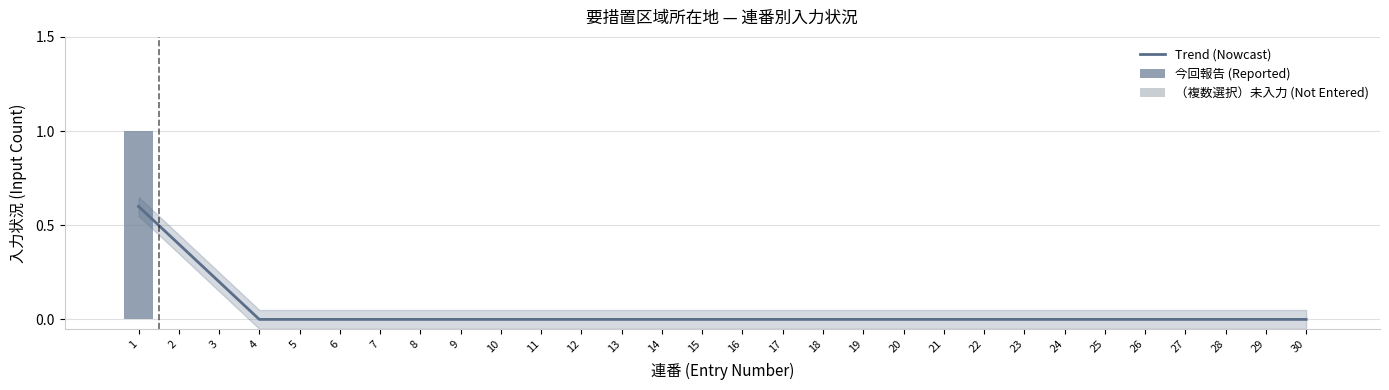

List the labels in order of value, smallest first.

2, 3, 4, 5, 6, 7, 8, 9, 10, 11, 12, 13, 14, 15, 16, 17, 18, 19, 20, 21, 22, 23, 24, 25, 26, 27, 28, 29, 30, 1